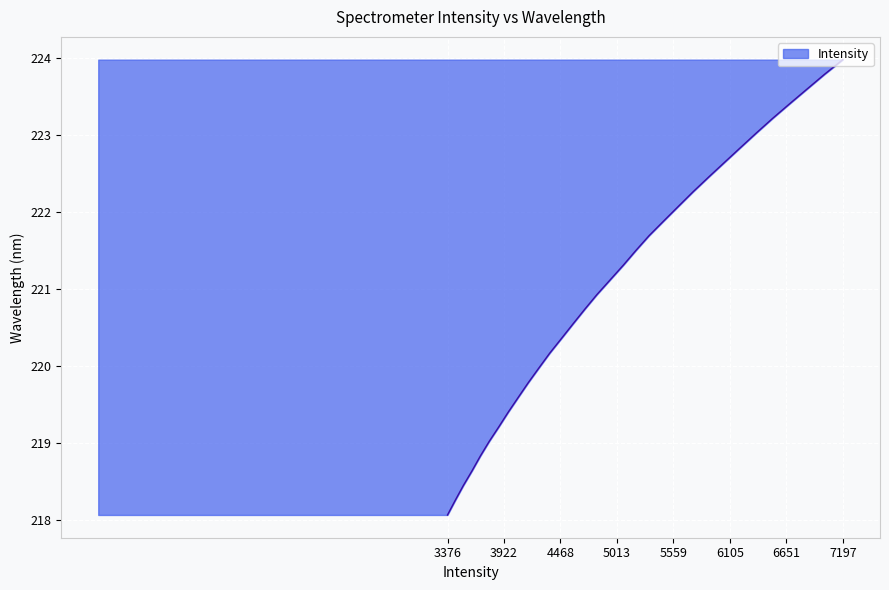

How many values exceed 221?

16